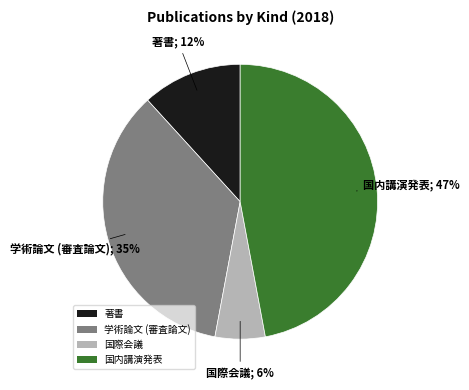

What percentage is the 国内講演発表 slice, to the nearest percent?

47%